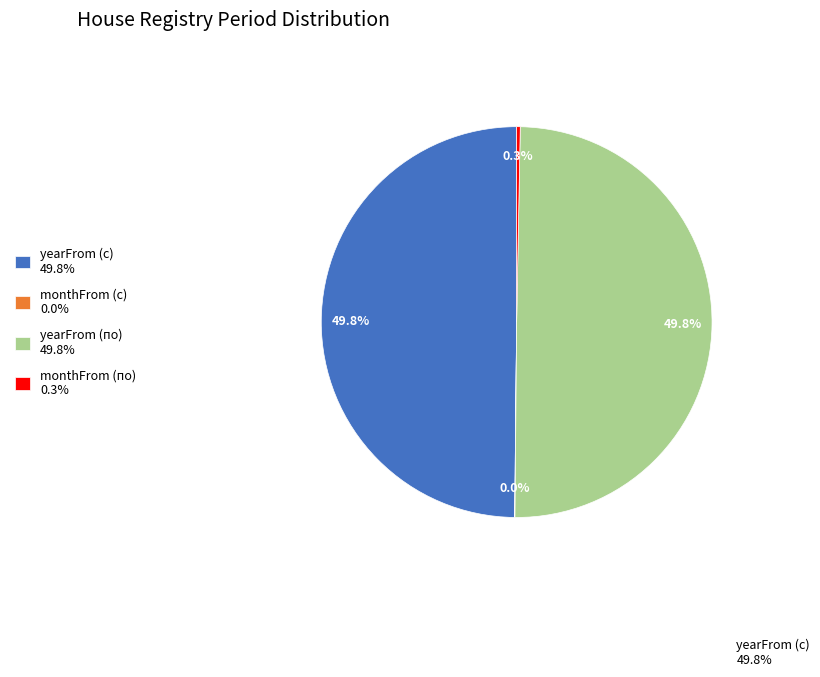

What percentage is NOT represented by yearFrom (по) 49.8%?

50.2%